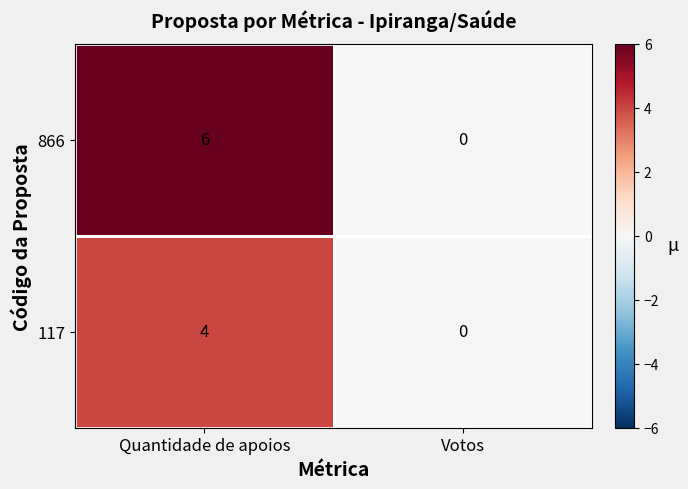

At which category is the sum across all series the highest?

Quantidade de apoios